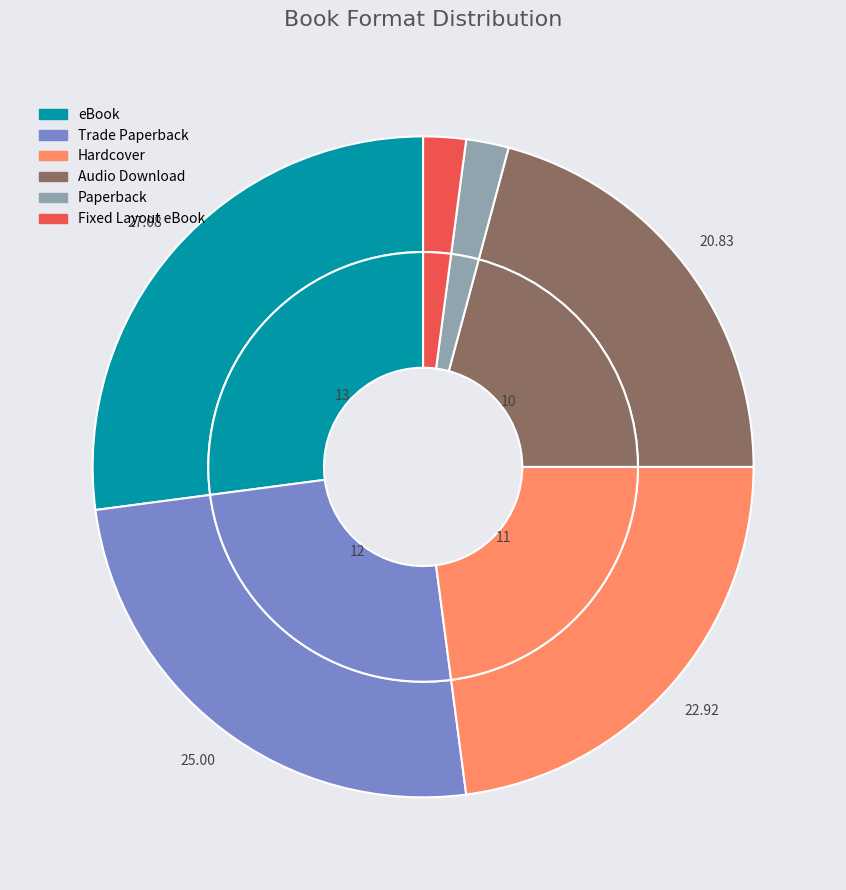

What is the change in value from Hardcover to Paperback?

-10